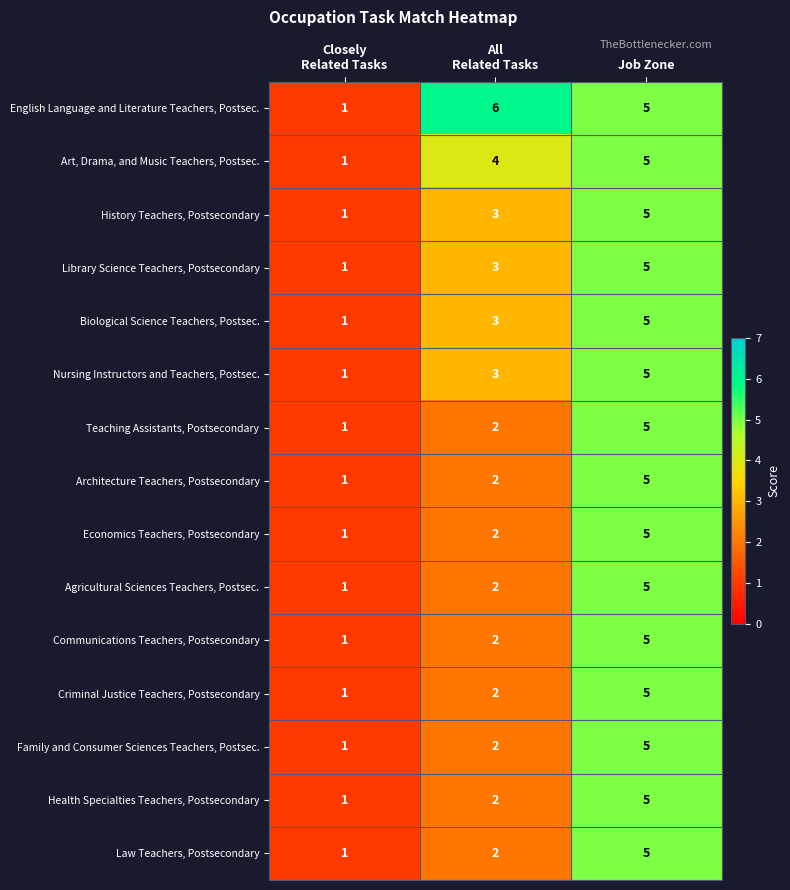

Which series has the largest total across all categories?

English Language and Literature Teachers, Postsec.